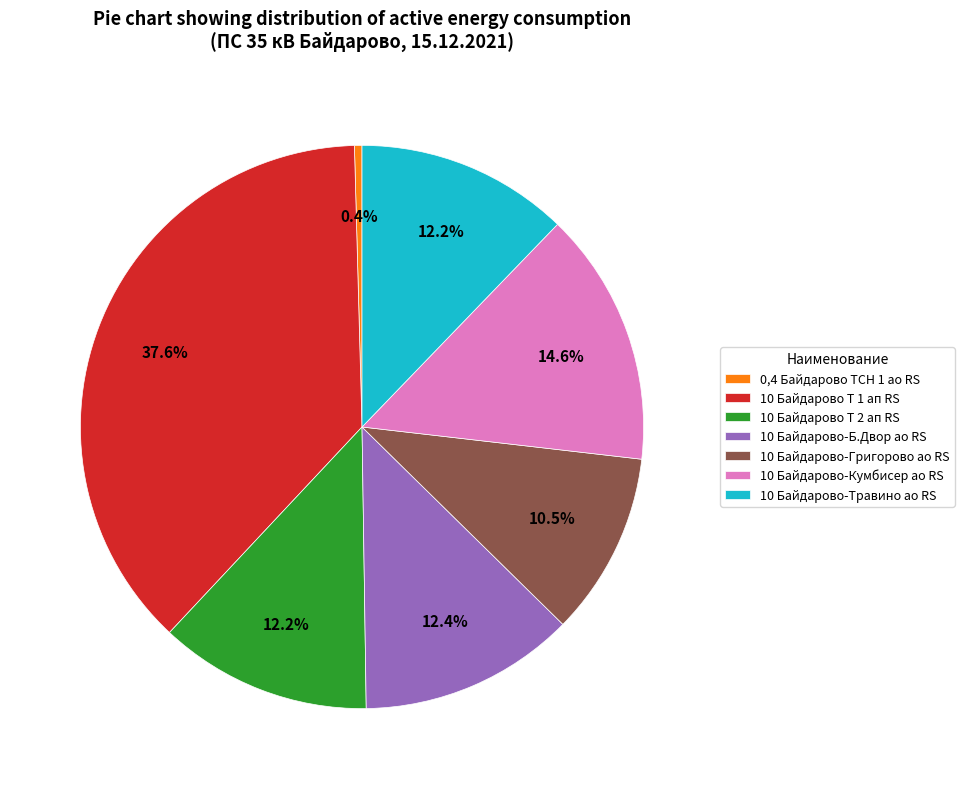

Between 10 Байдарово-Кумбисер ао RS and 0,4 Байдарово ТСН 1 ао RS, which is larger?

10 Байдарово-Кумбисер ао RS